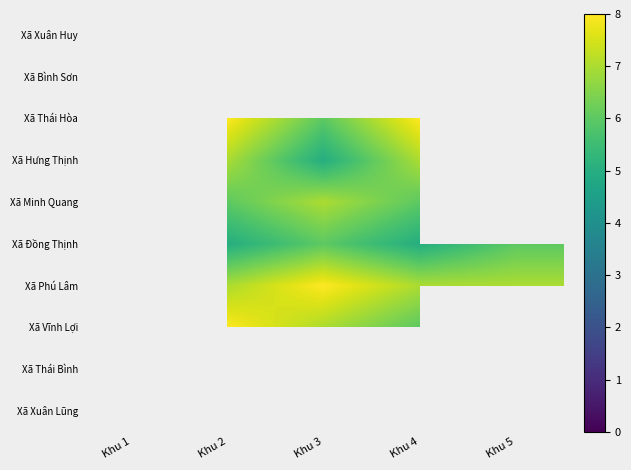

Between Khu 5 and Khu 2, which is larger?

Khu 5